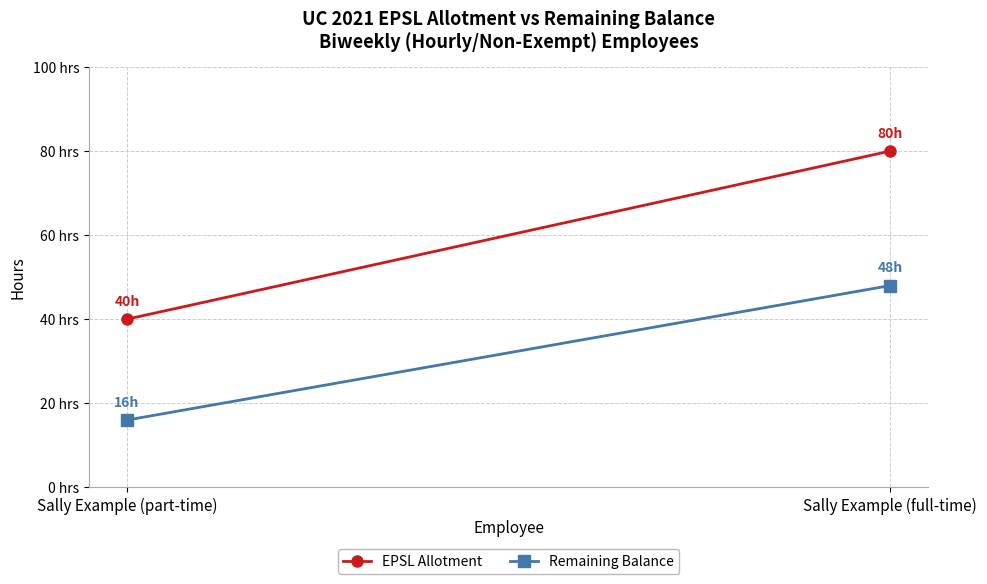

List the series in order of their overall mean, highest first.

EPSL Allotment, Remaining Balance